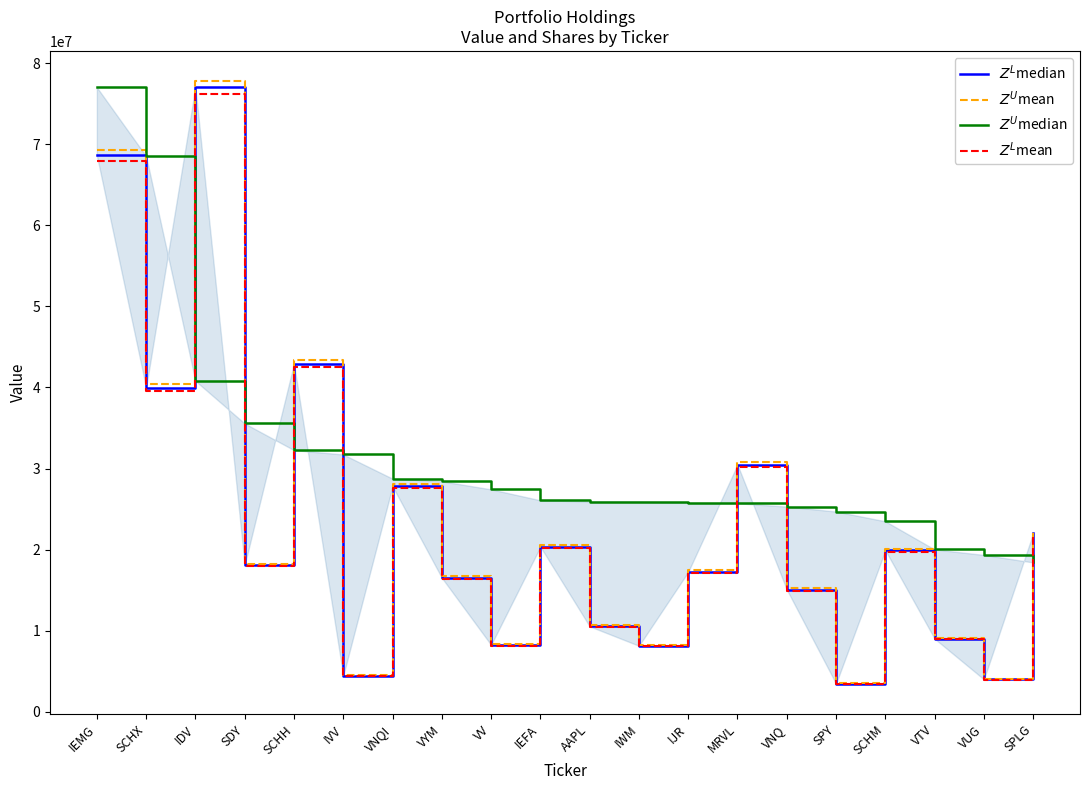

Rank the categories by $Z^L$median value from highest to lowest.

IDV, IEMG, SCHH, SCHX, MRVL, VNQI, SPLG, IEFA, SCHM, SDY, IJR, VYM, VNQ, AAPL, VTV, VV, IWM, IVV, VUG, SPY